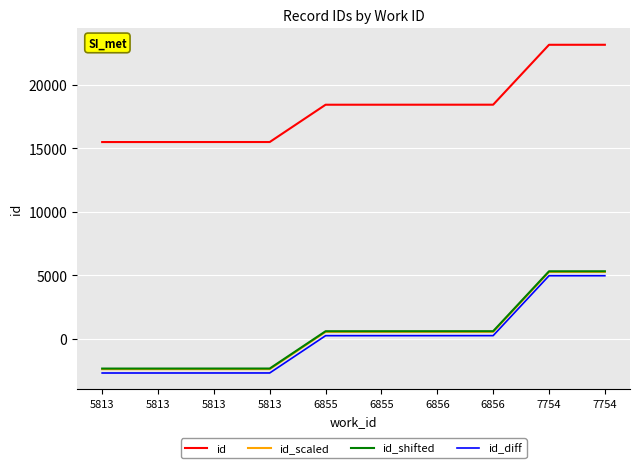

What are all the series names shown in the legend?

id, id_scaled, id_shifted, id_diff